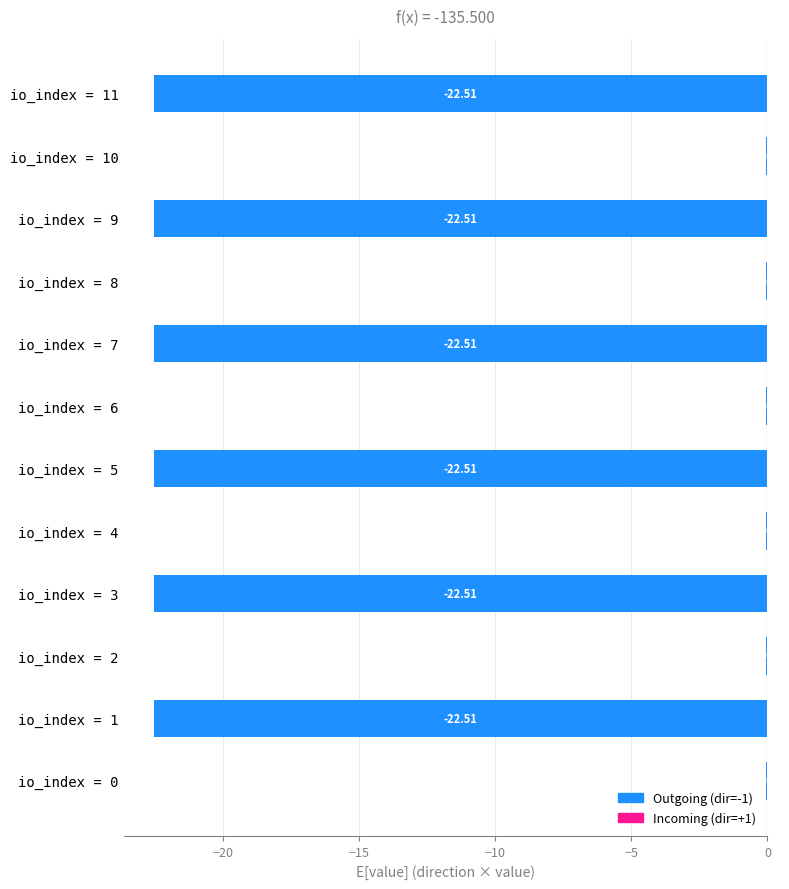

Which has a higher value, io_index = 6 or io_index = 9?

io_index = 6